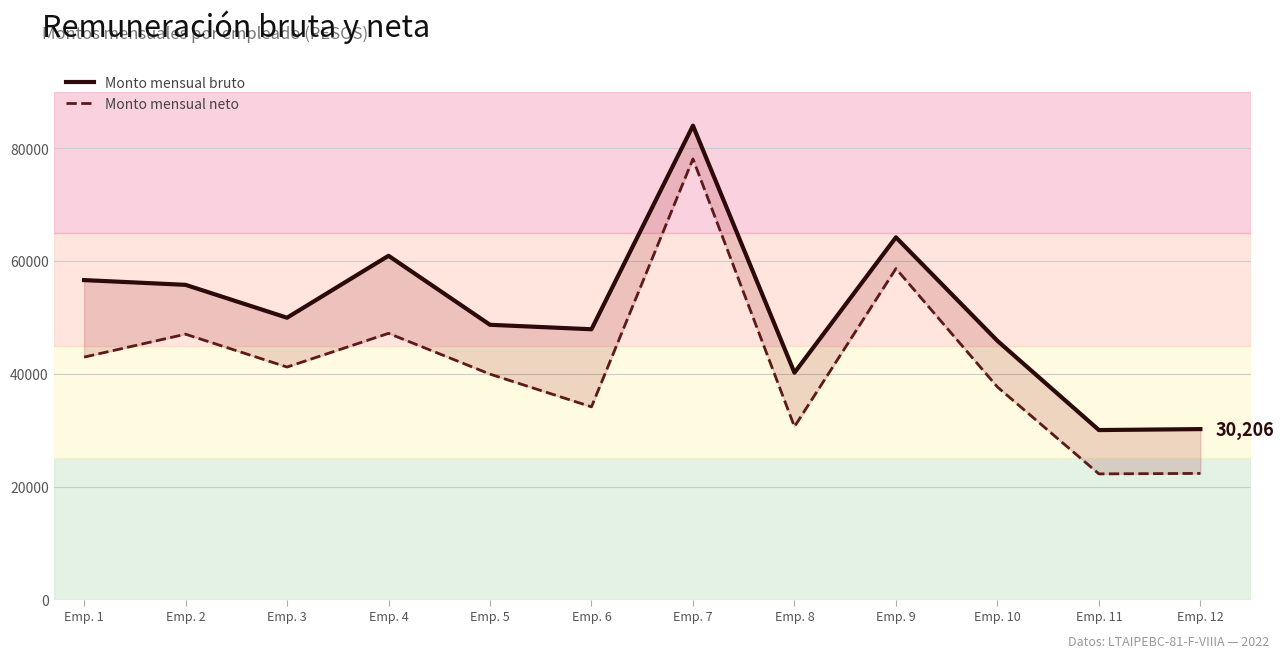

In Monto mensual bruto, how many points are higher than both neighbors (excluding endpoints)?

3